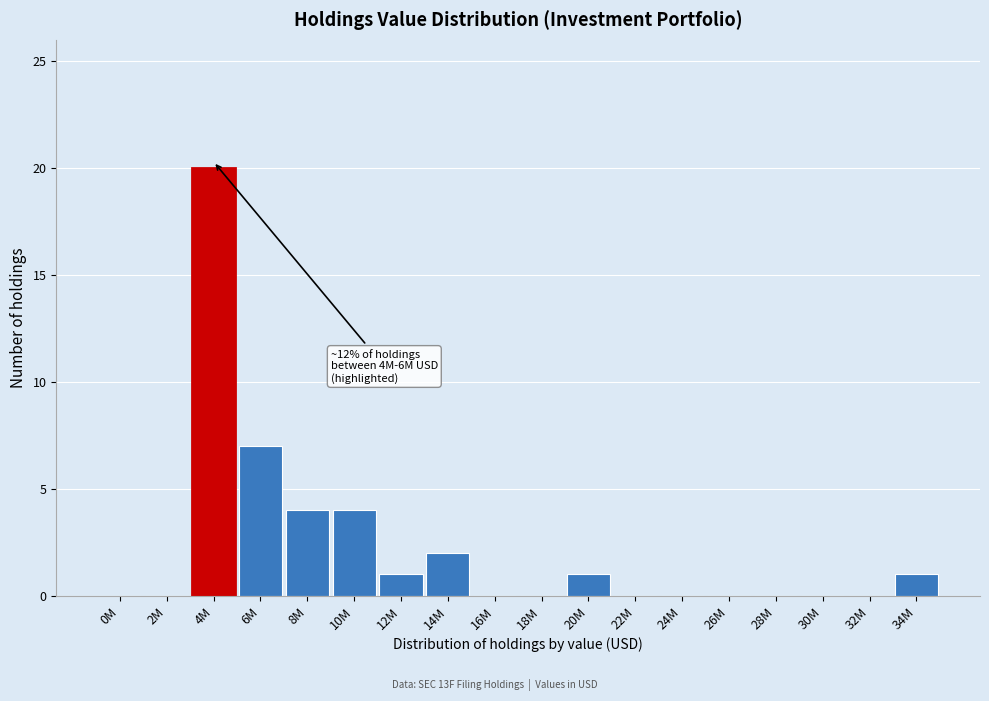

Reading left to right, transcribe all the data shown in this chart.

0M=0	2M=0	4M=20	6M=7	8M=4	10M=4	12M=1	14M=2	16M=0	18M=0	20M=1	22M=0	24M=0	26M=0	28M=0	30M=0	32M=0	34M=1